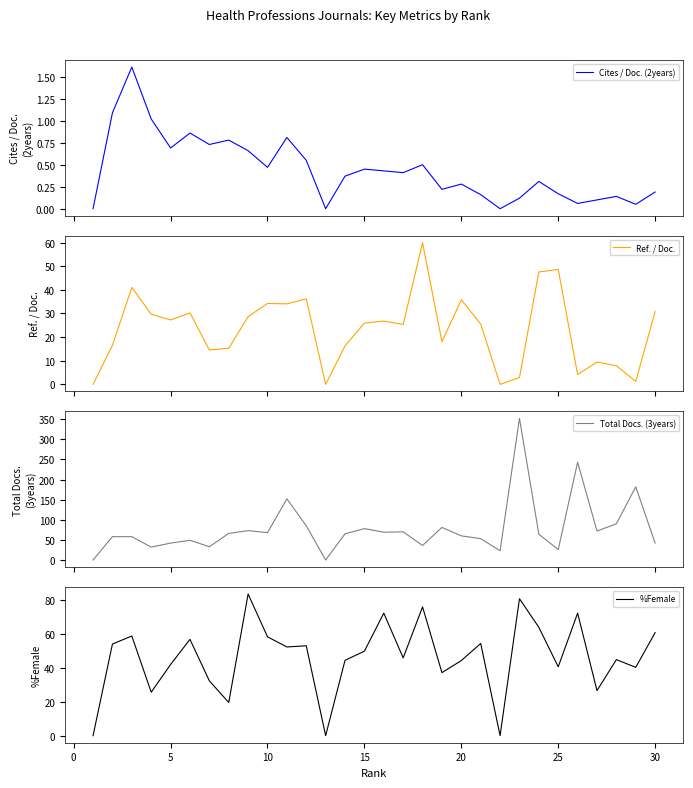

Rank the series by their maximum value, from lowest to highest.

Cites / Doc. (2years), Ref. / Doc., %Female, Total Docs. (3years)